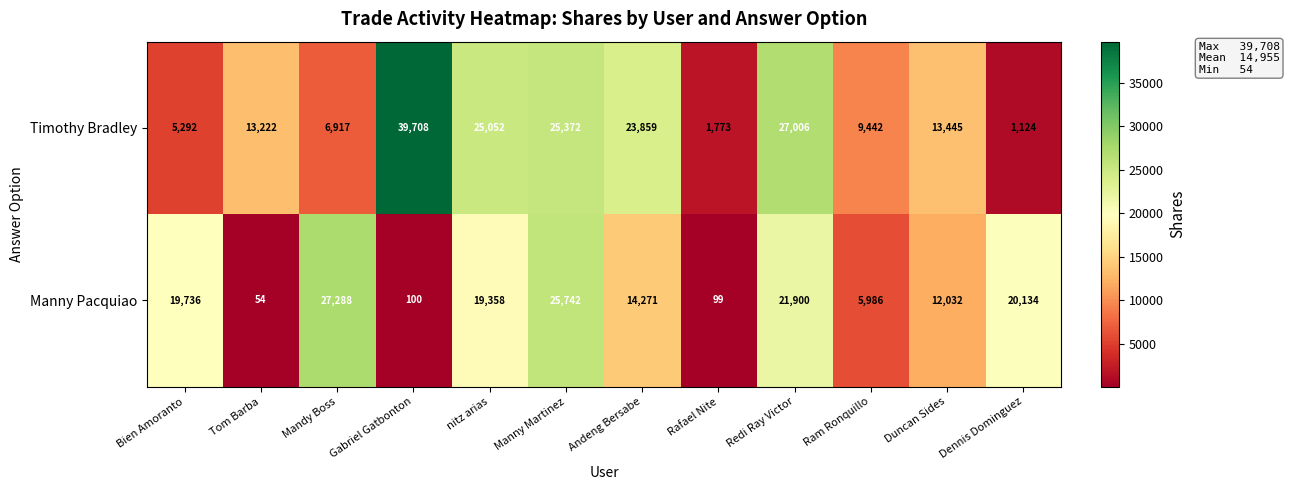

Rank the series at Manny Martinez from highest to lowest value.

Manny Pacquiao, Timothy Bradley